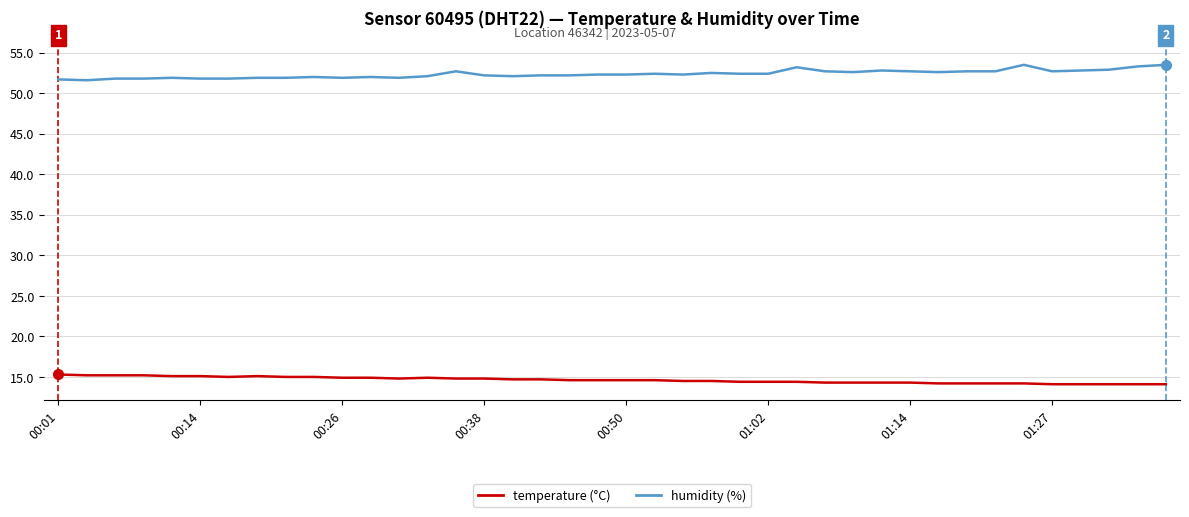

How many lines are shown in the chart?

2